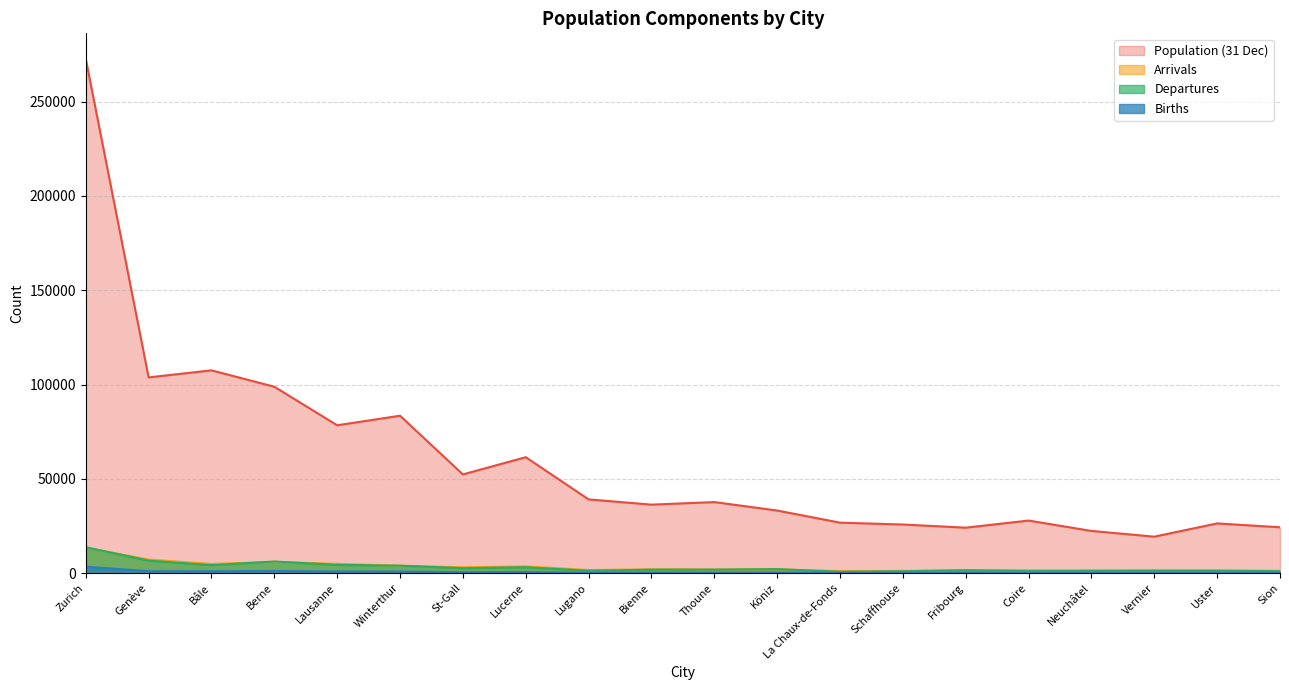

What is the spread (max minus min) of values at Berne?

97655